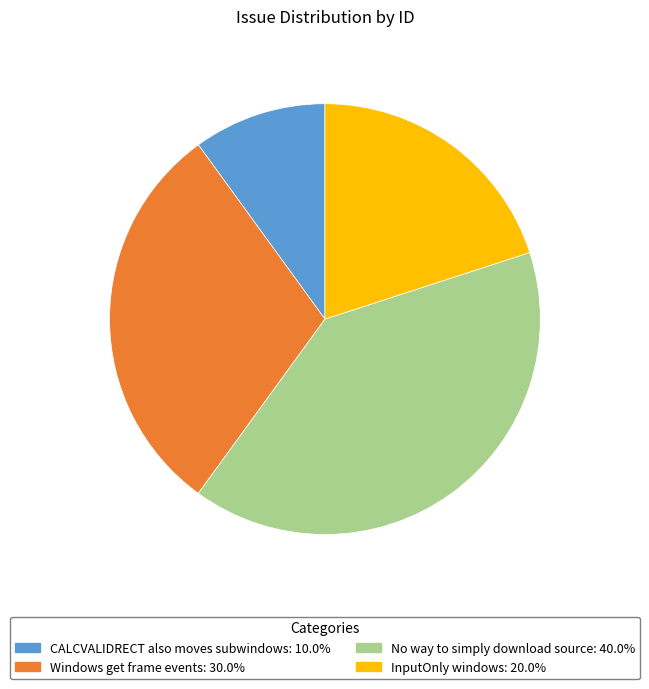

Do No way to simply download source and Windows get frame events together represent more than half of the pie?

Yes